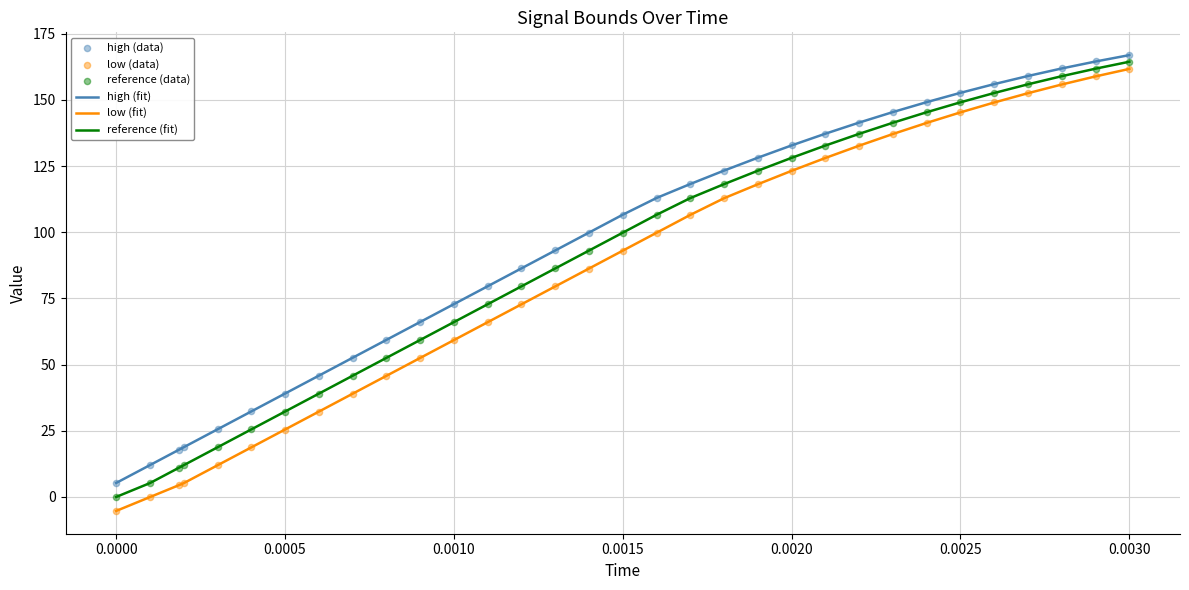

What is the smallest value displayed?

-5.3